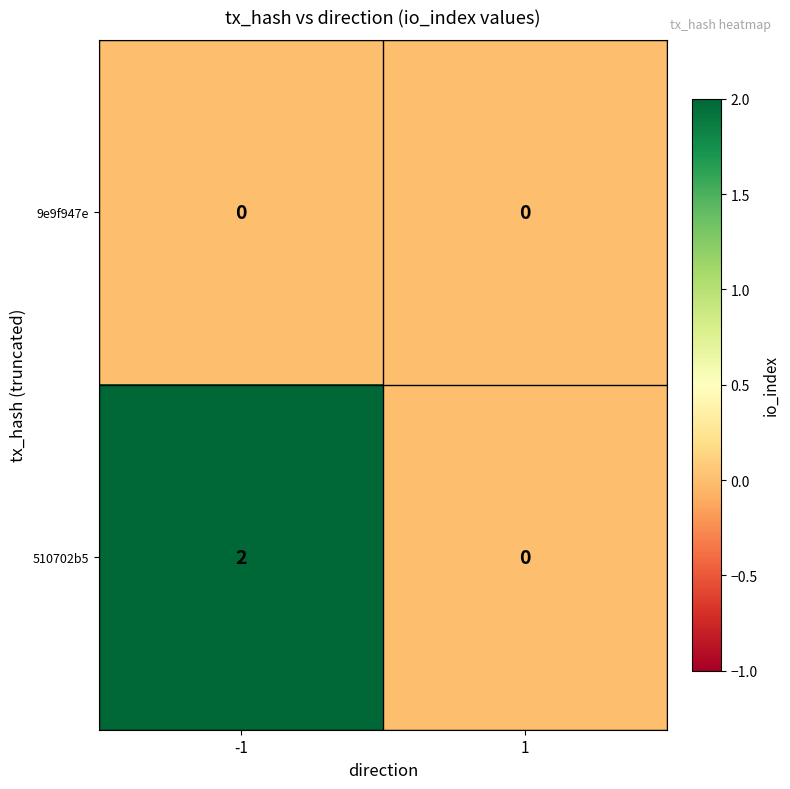

Is it true that 510702b5 equals 0 at 1?

True